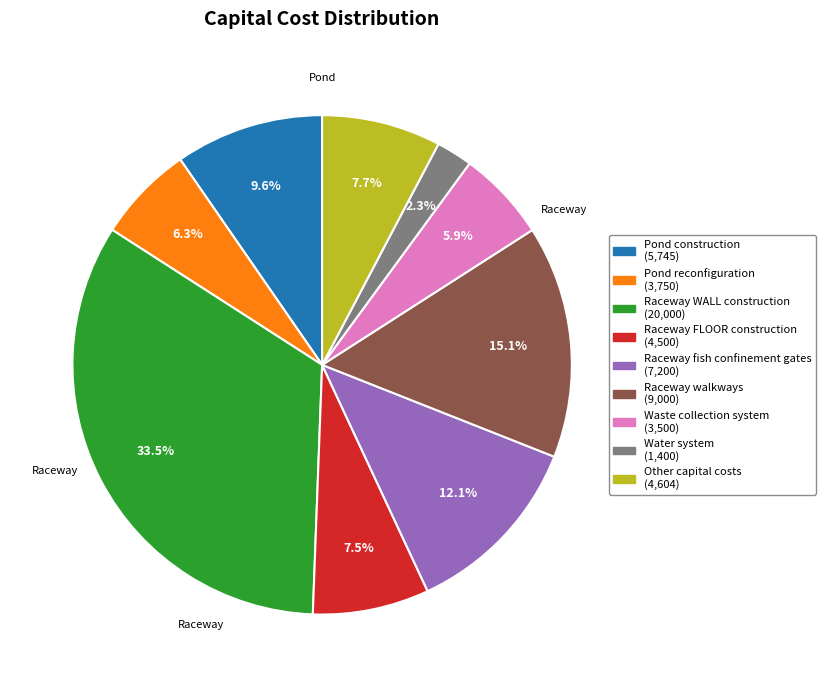

Does Raceway walkways represent more than half of the total?

No